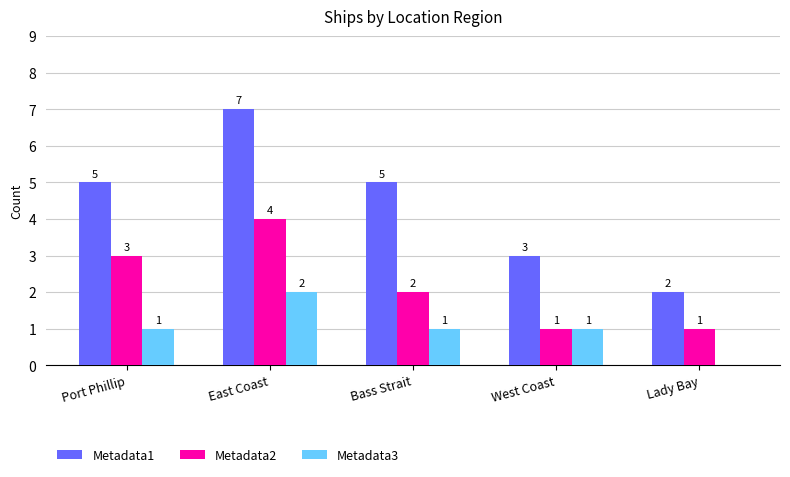

How many series are shown in this chart?

3